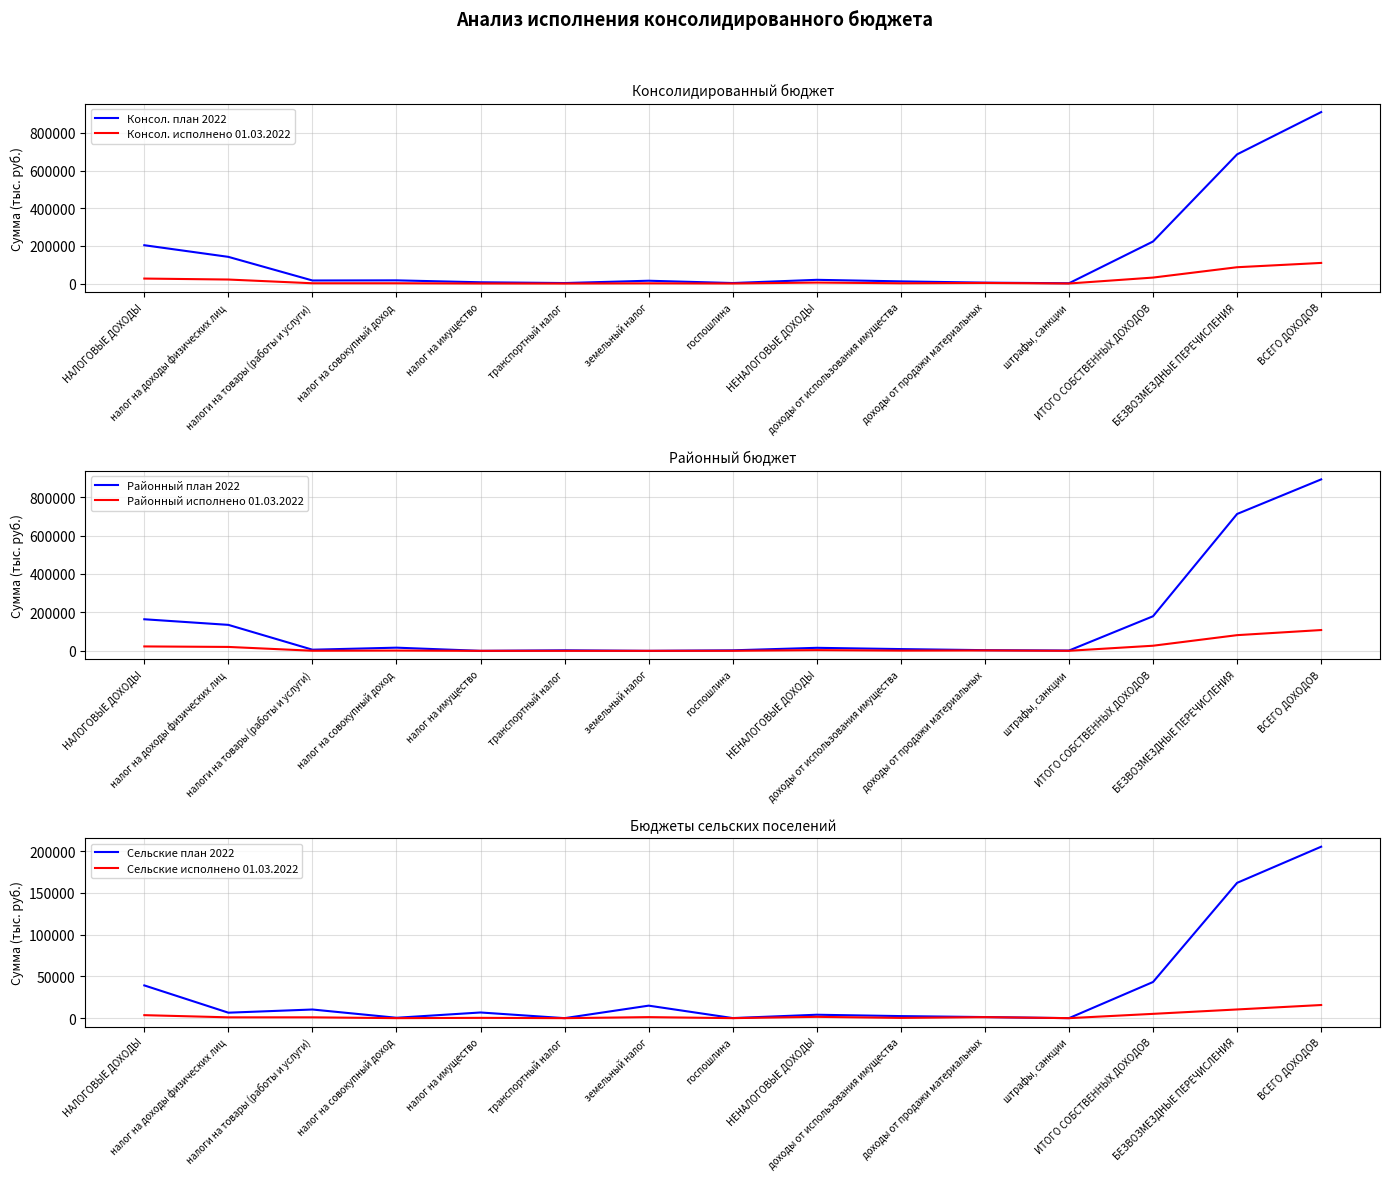

How many lines are shown in the chart?

6